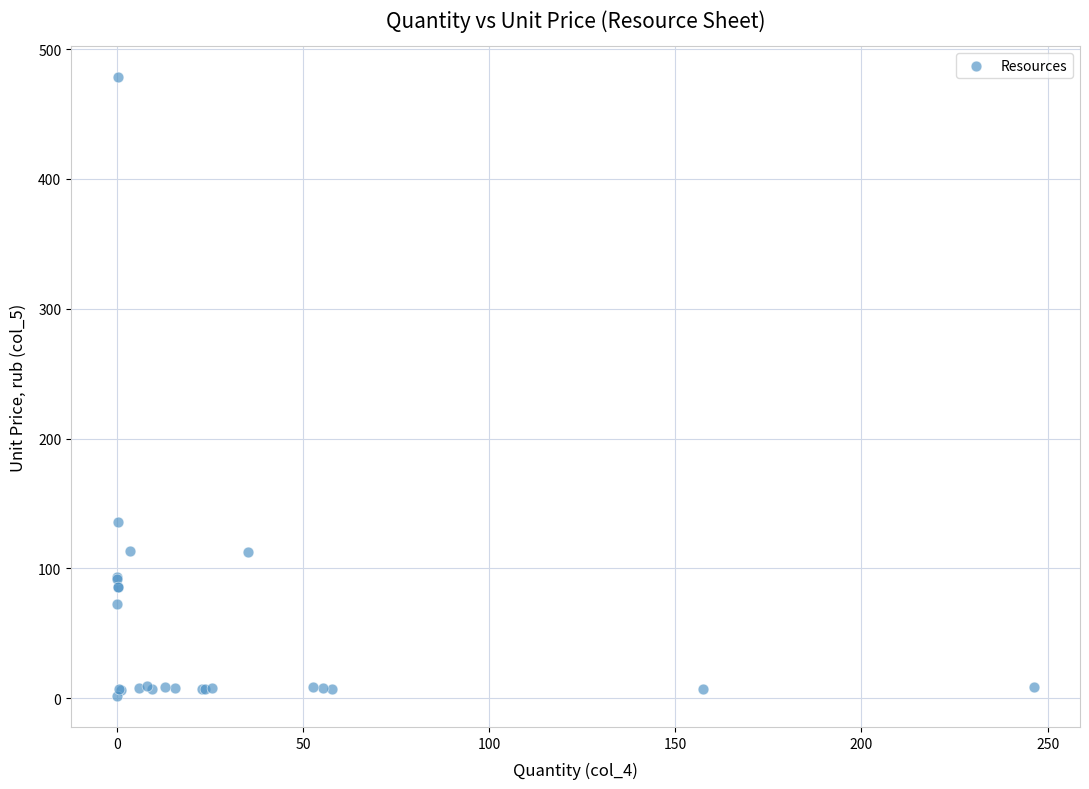

What Y value in the scatter plot is closest to 240?

136.1